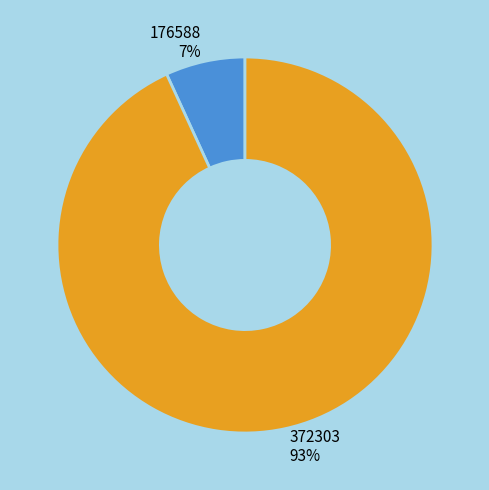

Is it true that 372303 is 93% of the pie?

True